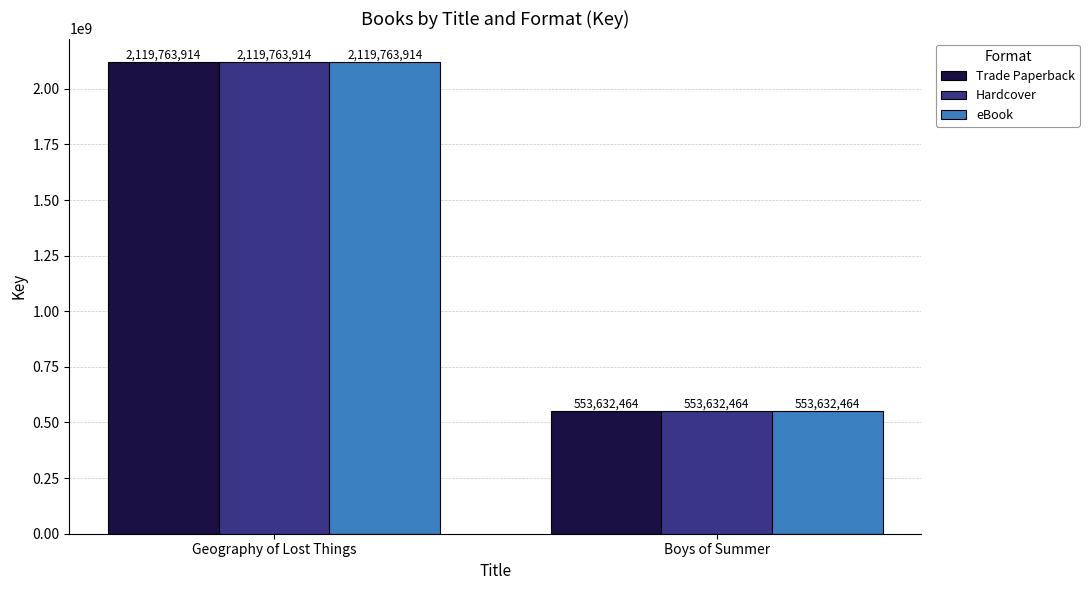

What is the total value across all series at Geography of Lost Things?

6359291742